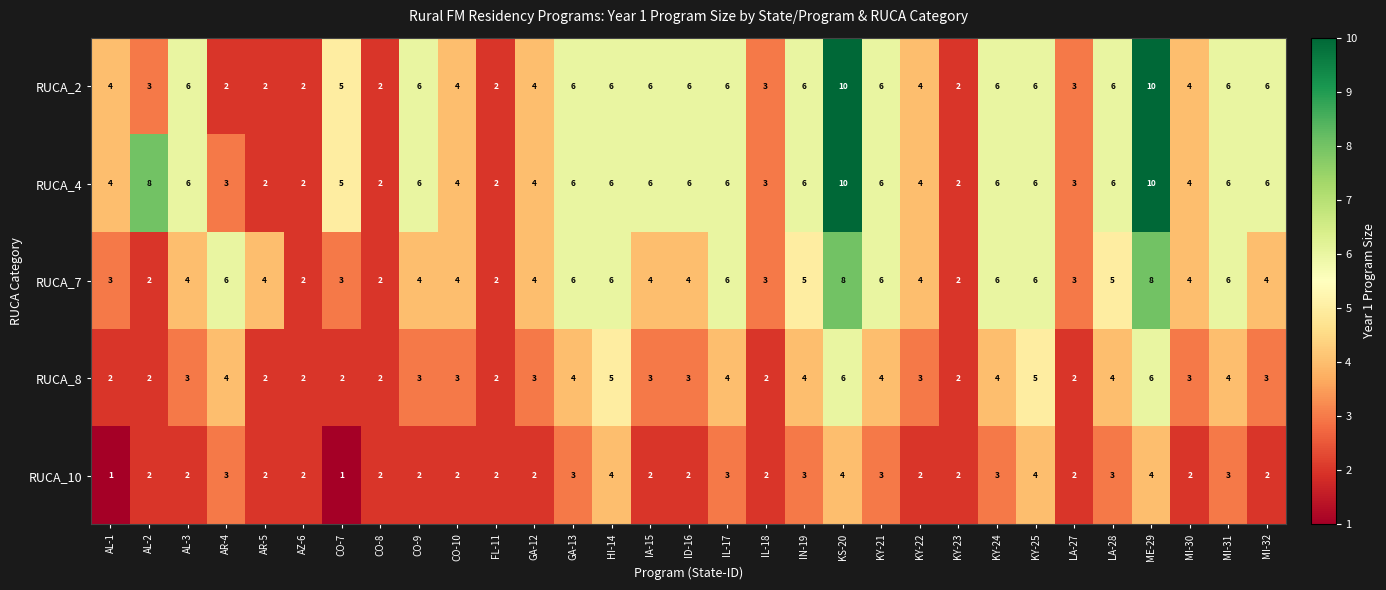

What is the total value across all series at IL-18?

13